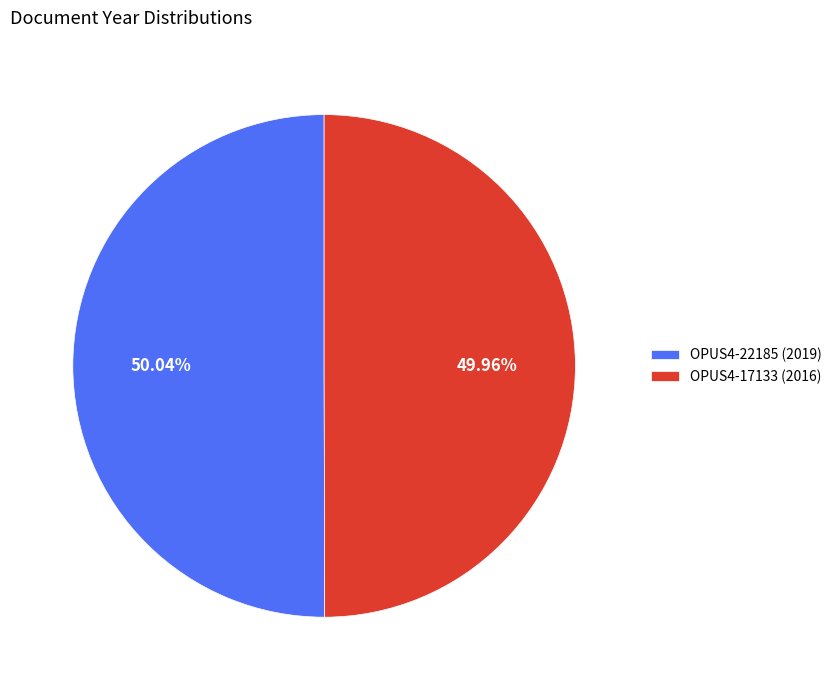

Is it true that OPUS4-17133 (2016) is 50% of the pie?

True